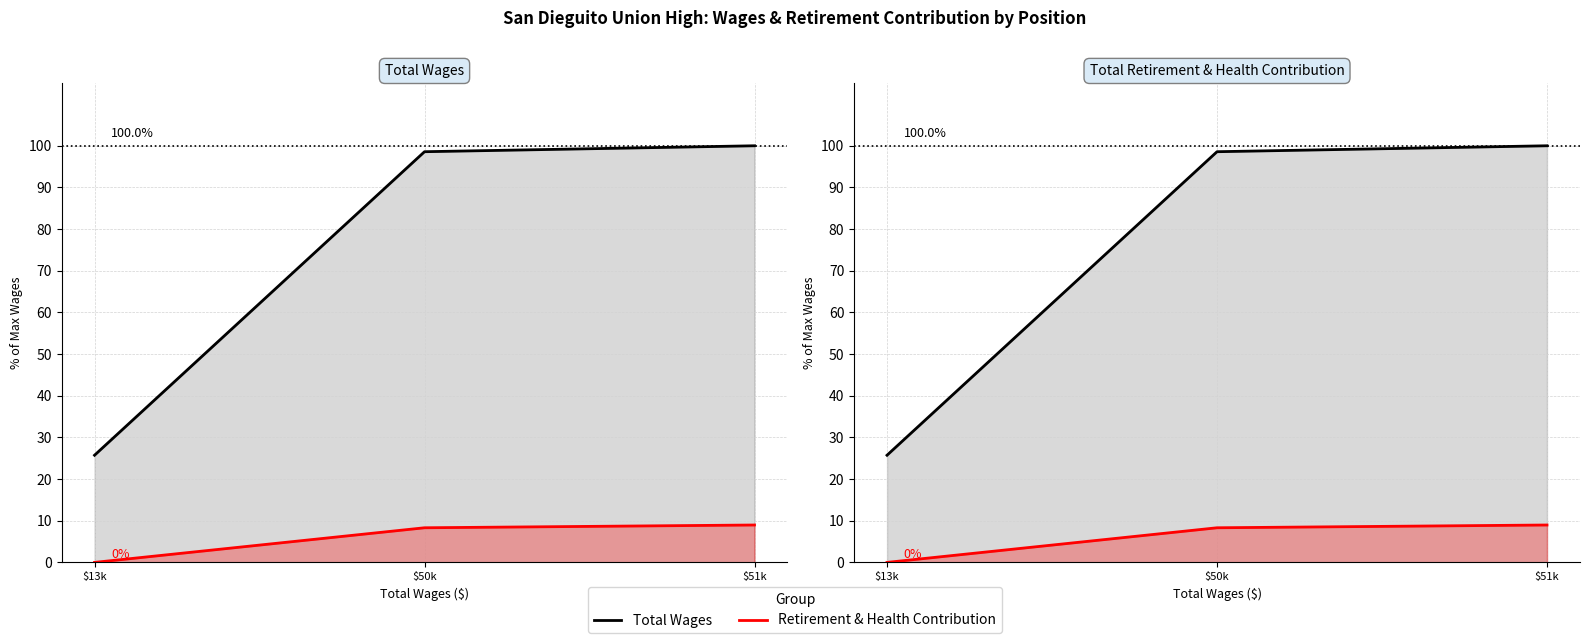

Is the value of Retirement & Health at $51k greater than the value of Total Wages at $51k?

No